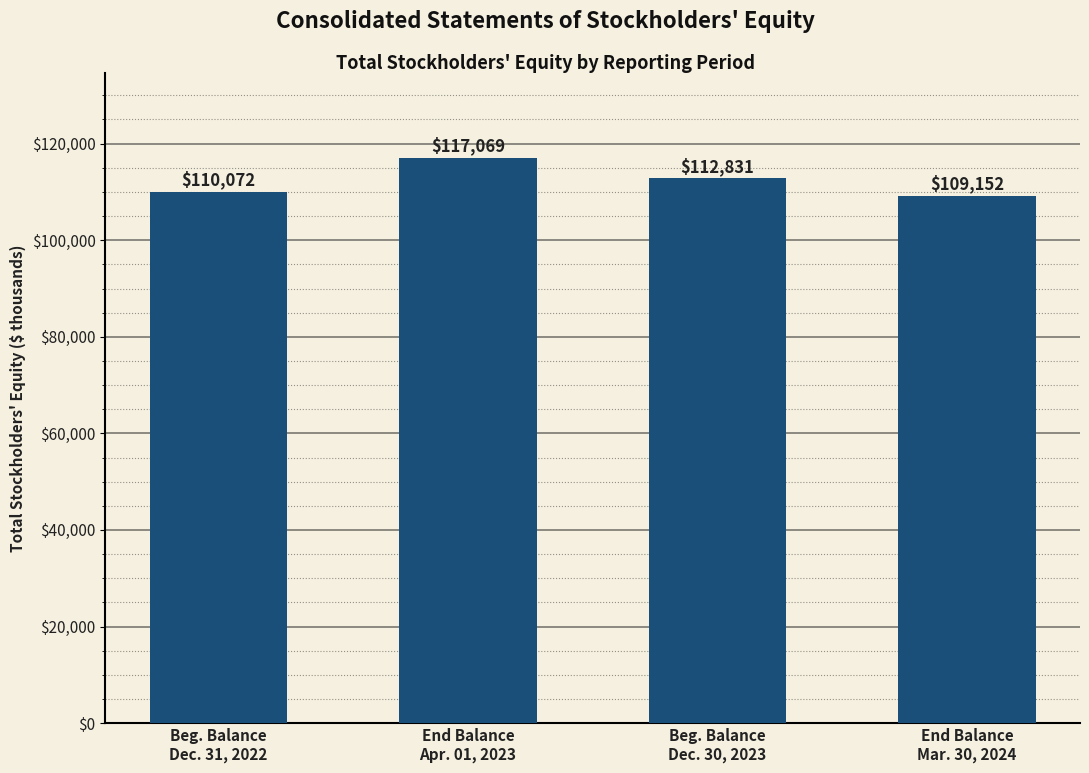

The chart shows a value of 110072 at Beg. Balance
Dec. 31, 2022. True or false?

True